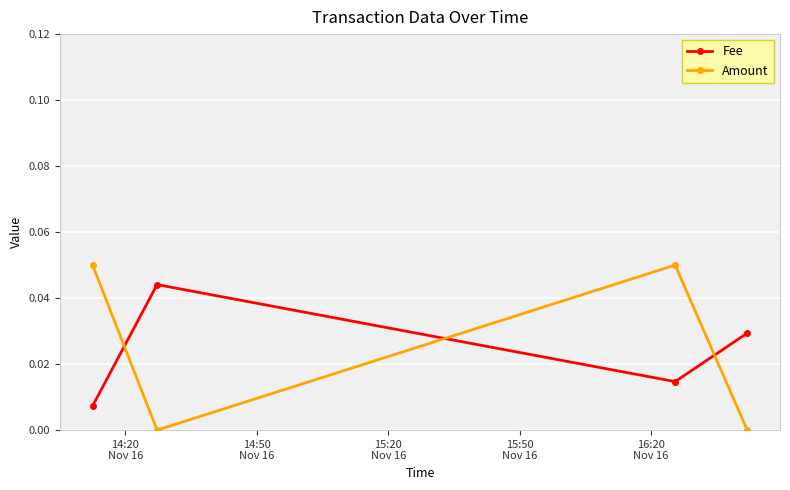

Rank the series by their maximum value, from highest to lowest.

Amount, Fee